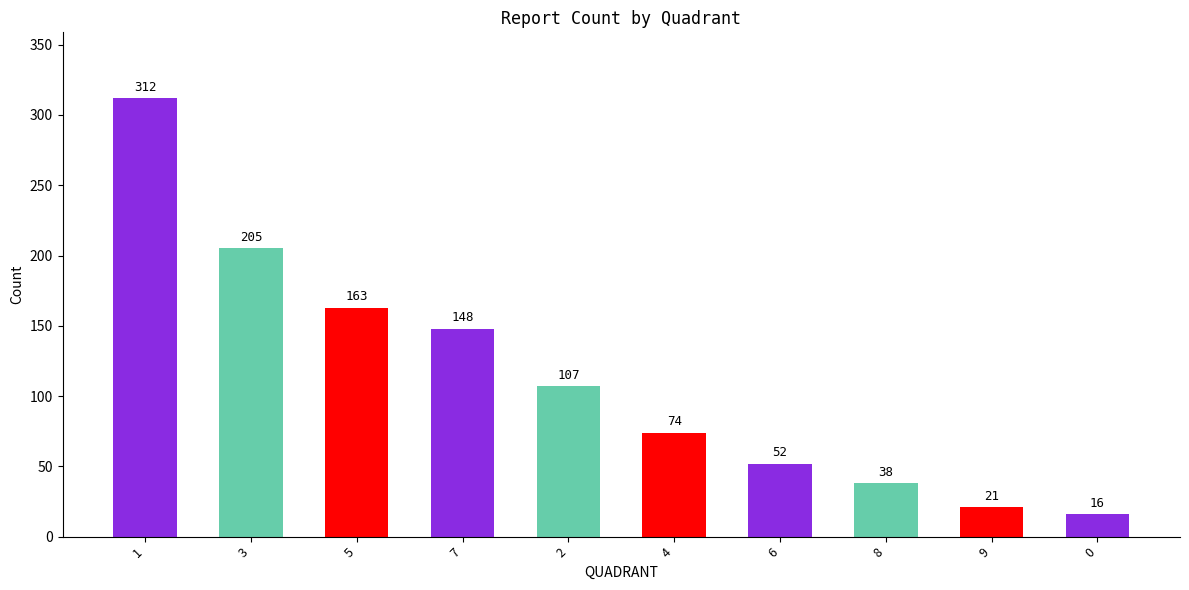

List the labels in order of value, largest first.

1, 3, 5, 7, 2, 4, 6, 8, 9, 0